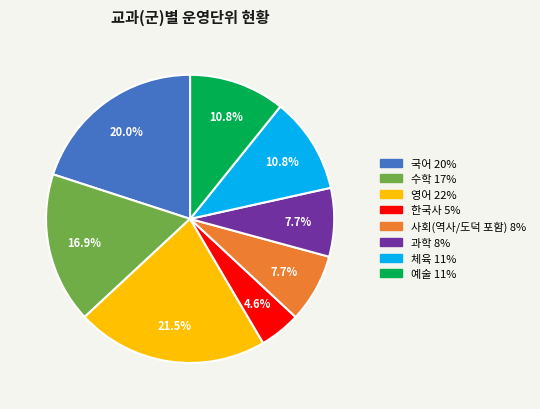

Is it true that 한국사 is 5% of the pie?

True